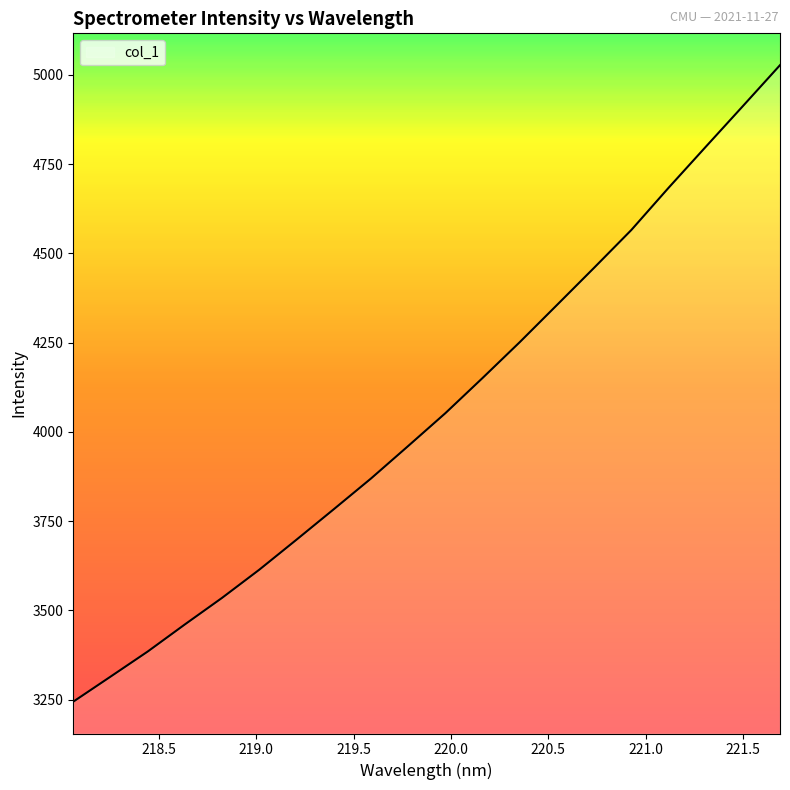

What is the greatest value displayed?

5027.3